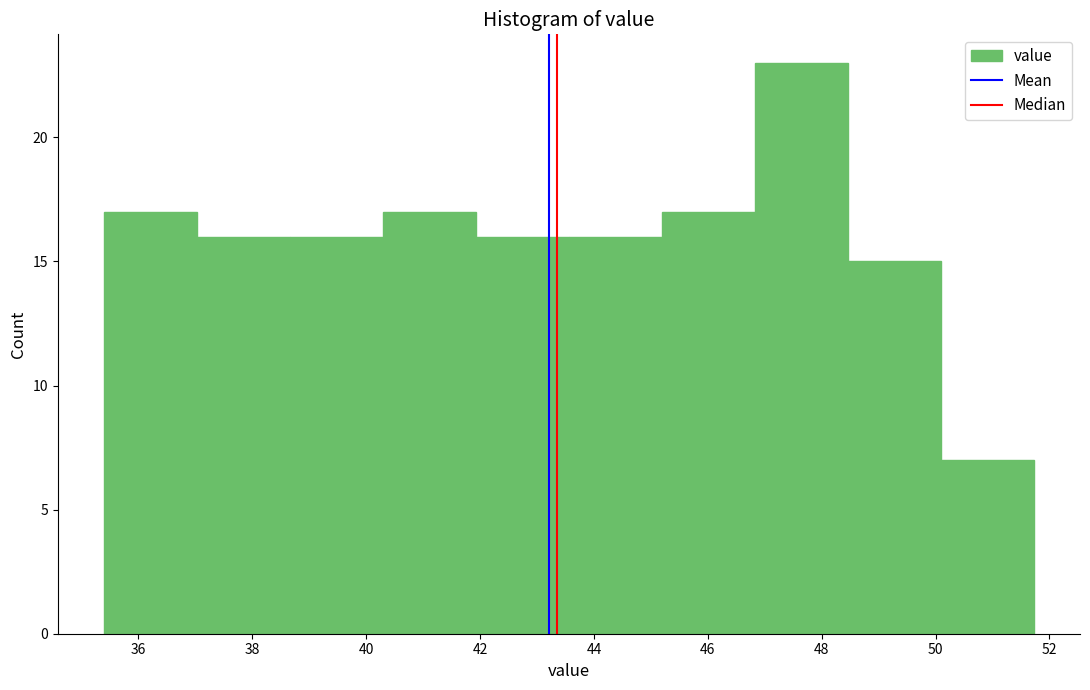

Reading left to right, transcribe this chart: for each bar, give the range it covers on the x-axis and its height. Neither the bar edges nor the heights are printed on the chart, so give them approximately, as read against the axes.

35.4 to 37.0: 17
37.0 to 38.6: 16
38.6 to 40.2: 16
40.2 to 42.0: 17
42.0 to 43.6: 16
43.6 to 45.2: 16
45.2 to 46.8: 17
46.8 to 48.4: 23
48.4 to 50.0: 15
50.0 to 51.8: 7